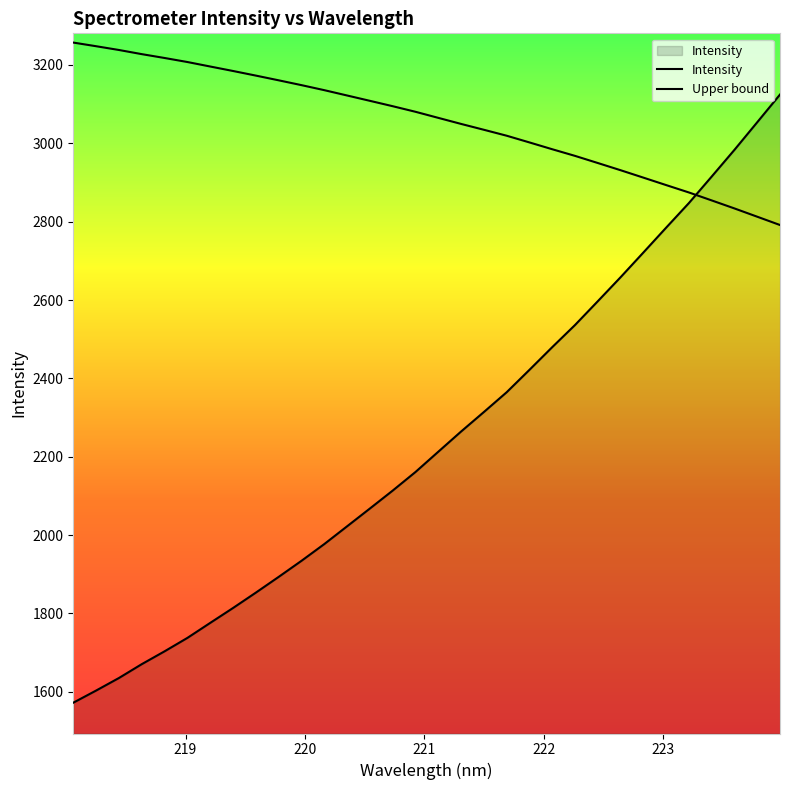

What is the minimum value shown in the chart?

1572.3